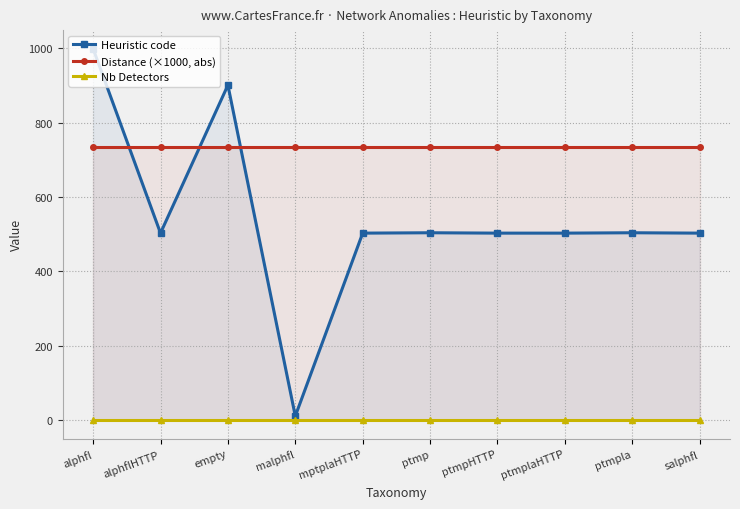

Reading left to right, extract all data points from this chart.

Heuristic code: 999.0	503.0	901.0	11.0	503.0	504.0	503.0	503.0	504.0	503.0
Distance (×1000, abs): 733.9	733.9	733.9	733.9	733.9	733.9	733.9	733.9	733.9	733.9
Nb Detectors: 1.0	1.0	1.0	1.0	1.0	1.0	1.0	1.0	1.0	1.0